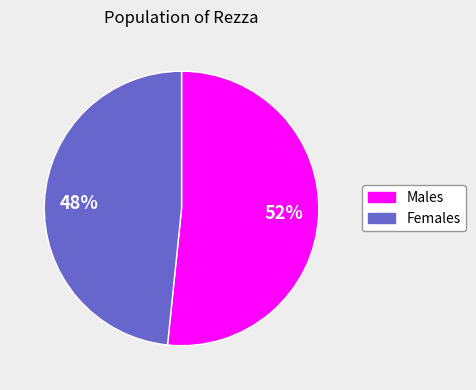

Which category has the smallest portion of the pie?

Females